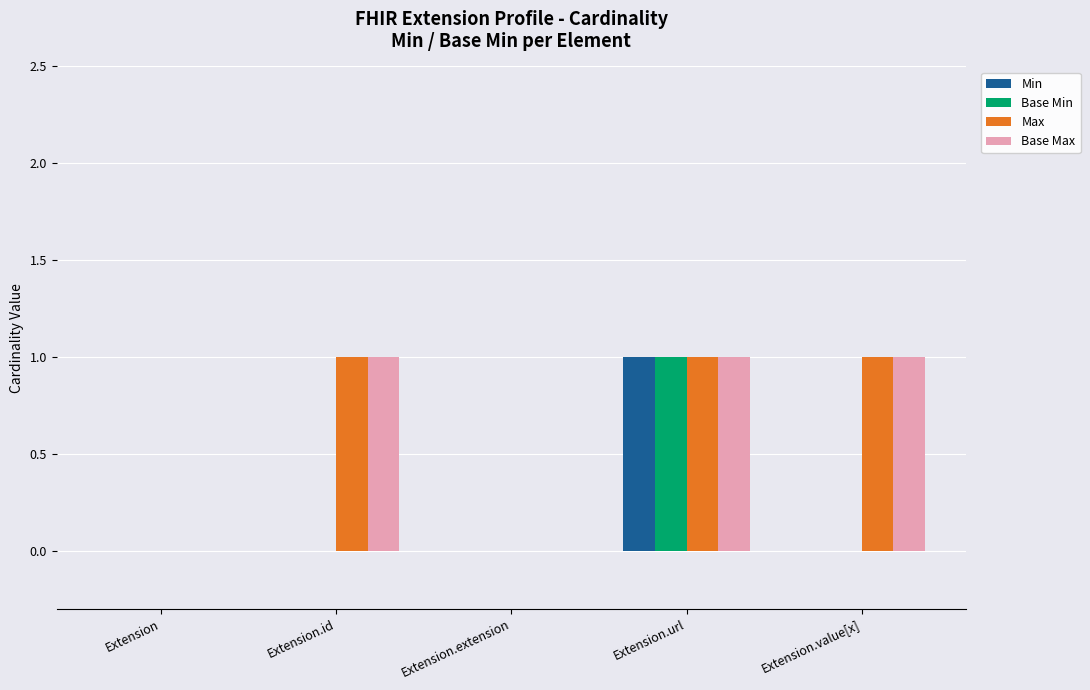

Reading left to right, what are all the values shown in this chart?

Min: 0	0	0	1	0
Base Min: 0	0	0	1	0
Max: 0	1	0	1	1
Base Max: 0	1	0	1	1